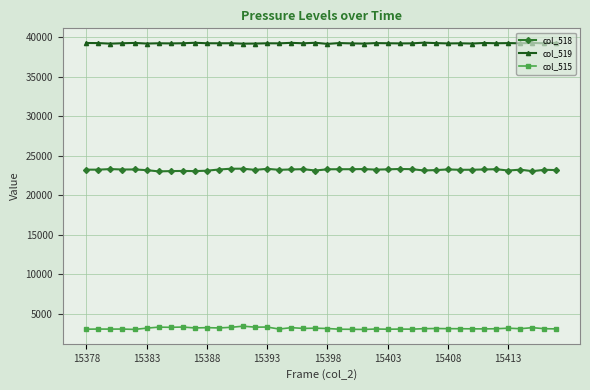

True or false: col_519 has more than 1 points higher than both neighbors.

True